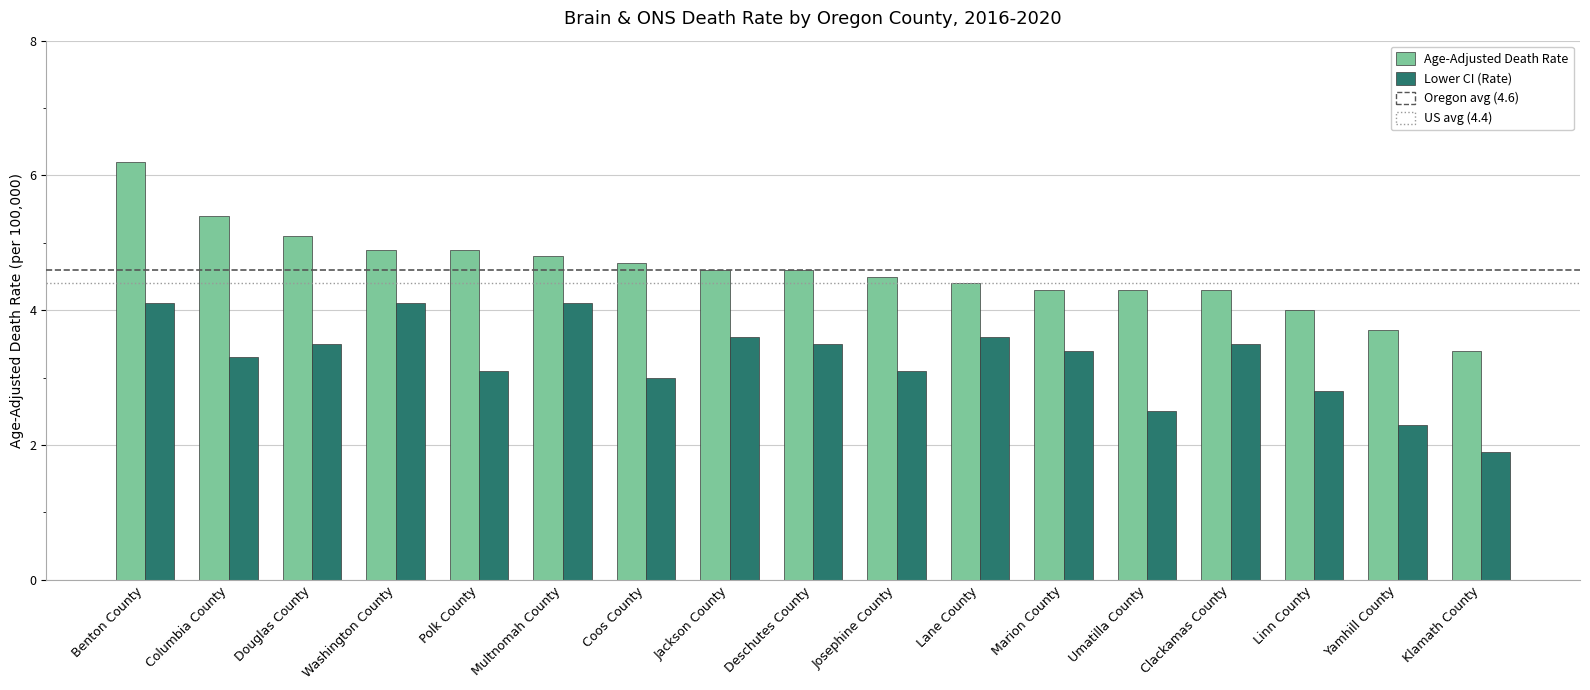

How many distinct data groups are displayed?

2